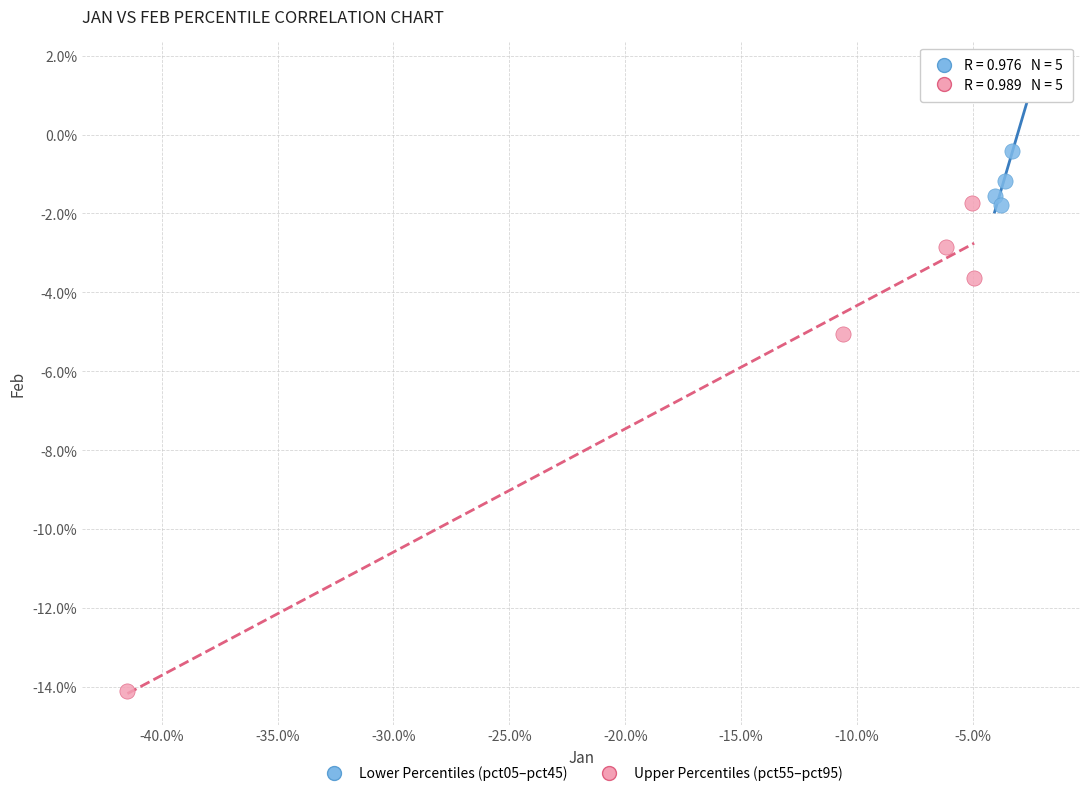

Which series reaches the maximum Y coordinate?

Lower Percentiles (pct05–pct45)